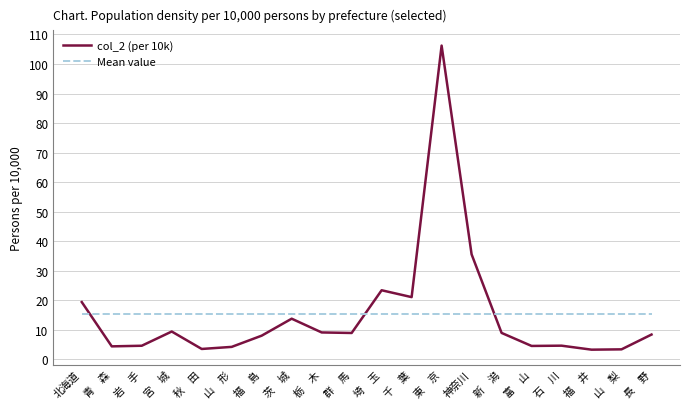

What are all the series names shown in the legend?

col_2 (per 10k), Mean value